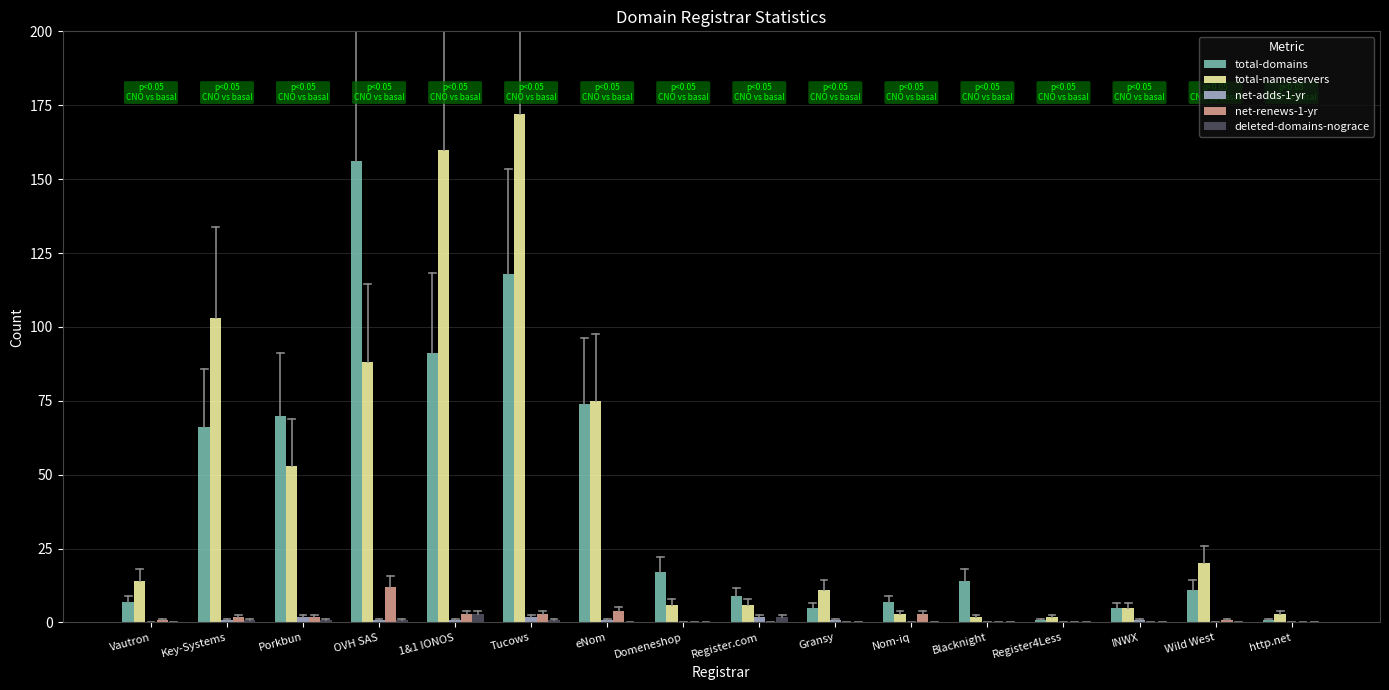

Which series changed the most between eNom and Domeneshop?

total-nameservers